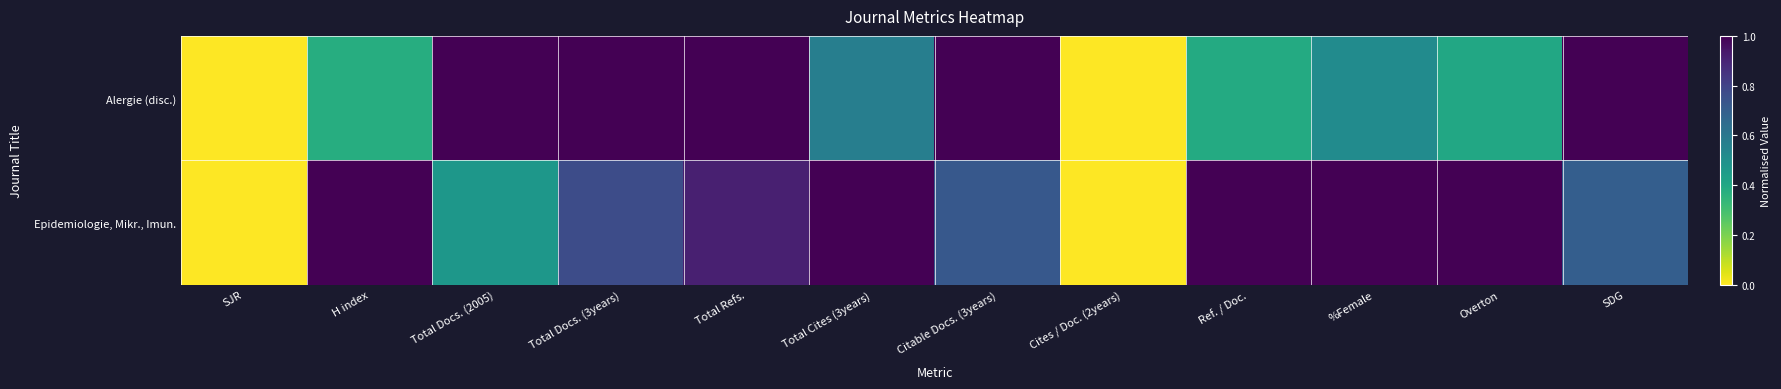

Reading left to right, list all the values displayed in this chart.

Alergie (disc.): SJR=0.0	H index=0.4	Total Docs. (2005)=1.0	Total Docs. (3years)=1.0	Total Refs.=1.0	Total Cites (3years)=0.6	Citable Docs. (3years)=1.0	Cites / Doc. (2years)=0.0	Ref. / Doc.=0.4	%Female=0.5	Overton=0.4	SDG=1.0
Epidemiologie, Mikr., Imun.: SJR=0.0	H index=1.0	Total Docs. (2005)=0.5	Total Docs. (3years)=0.8	Total Refs.=0.9	Total Cites (3years)=1.0	Citable Docs. (3years)=0.7	Cites / Doc. (2years)=0.0	Ref. / Doc.=1.0	%Female=1.0	Overton=1.0	SDG=0.7